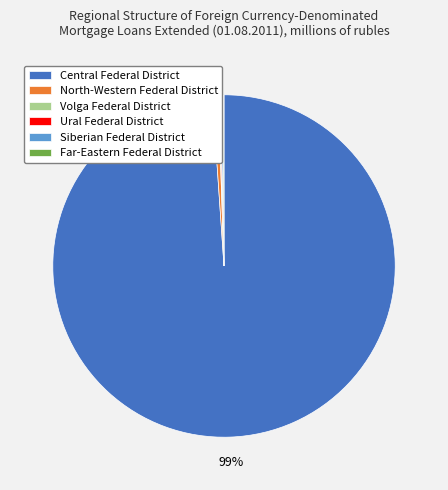

What is the majority slice?

Central Federal District